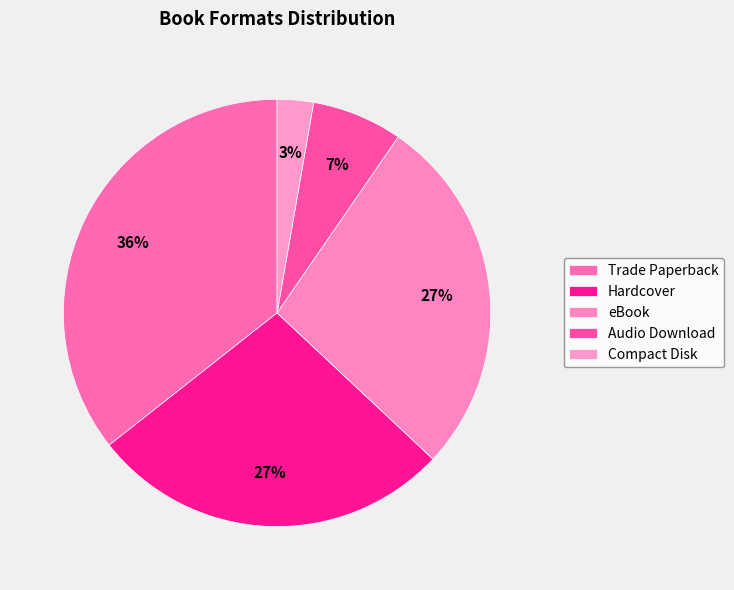

Between Trade Paperback and Hardcover, which is larger?

Trade Paperback